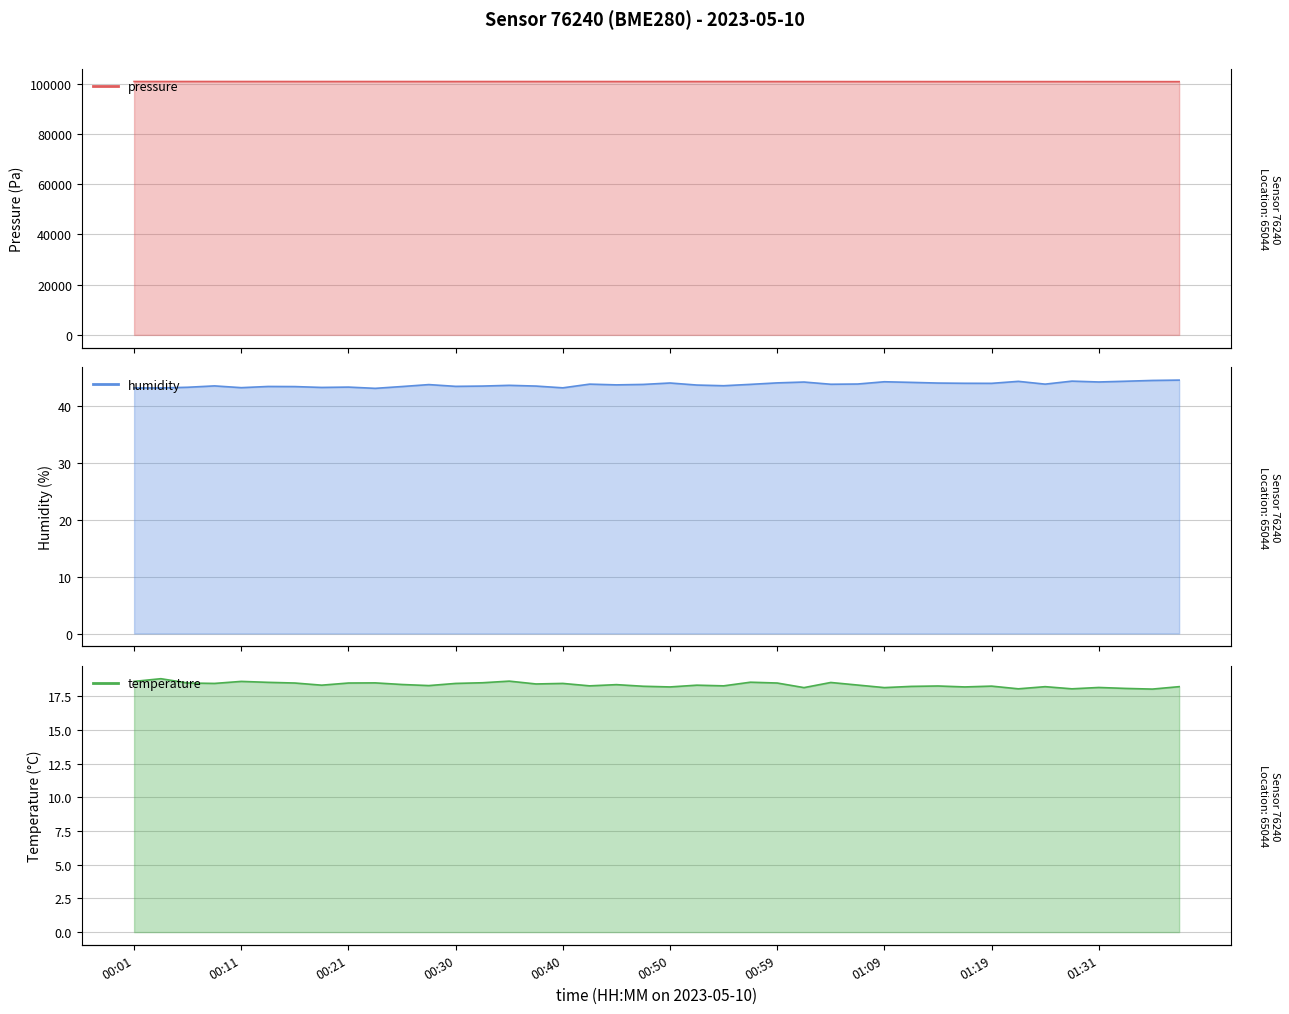

At which category is the sum across all series the highest?

00:01